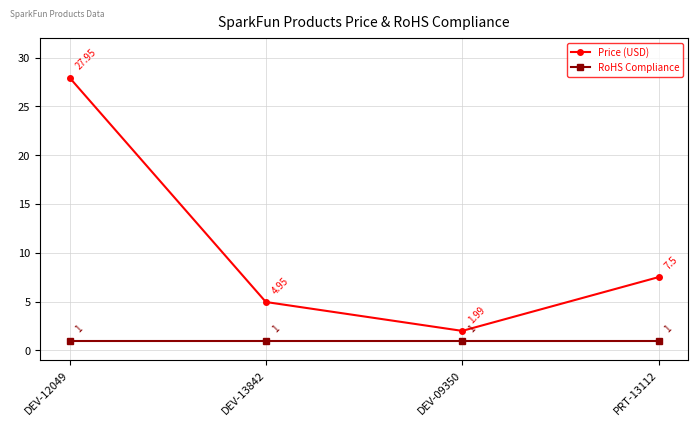

True or false: Price (USD) and RoHS Compliance intersect in this chart.

False